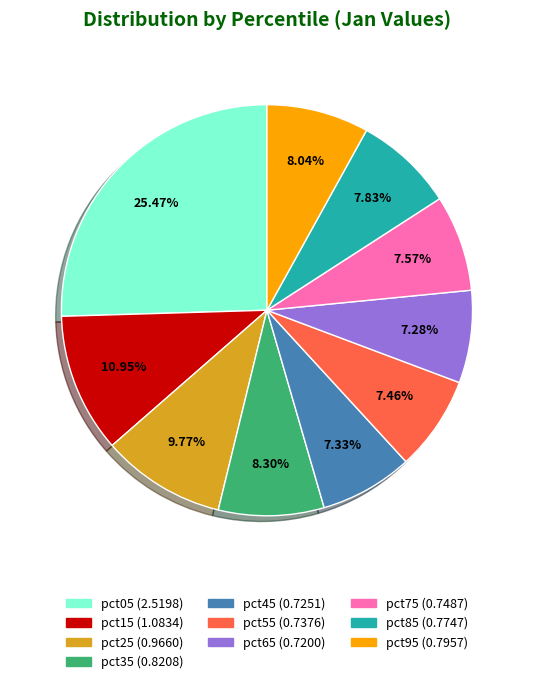

To the nearest percent, what is the difference between the pct25 and pct75 slice percentages?

2%